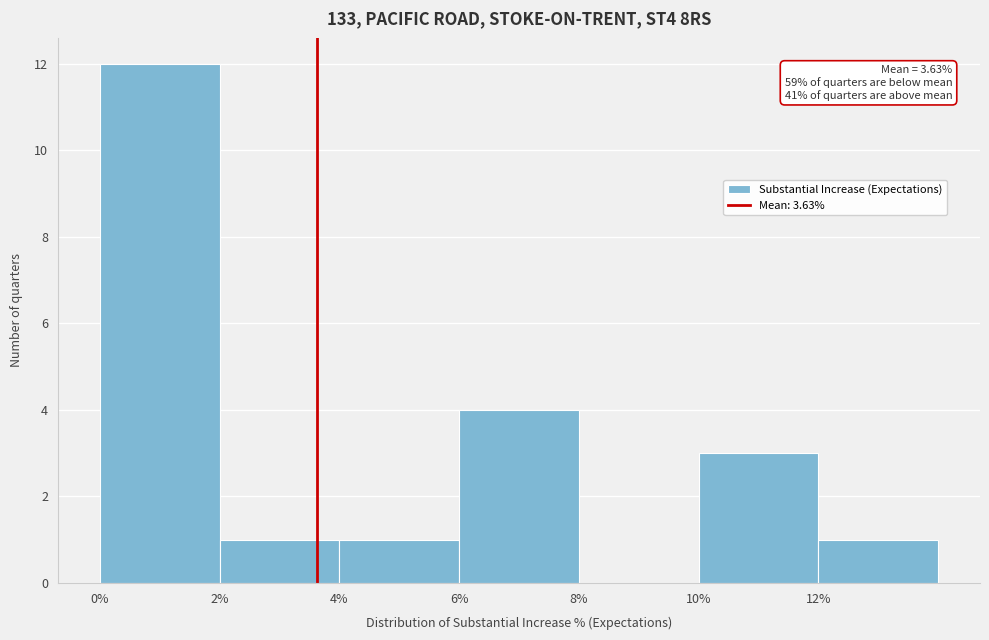

Which range on the x-axis has the tallest bar?

0 to 2